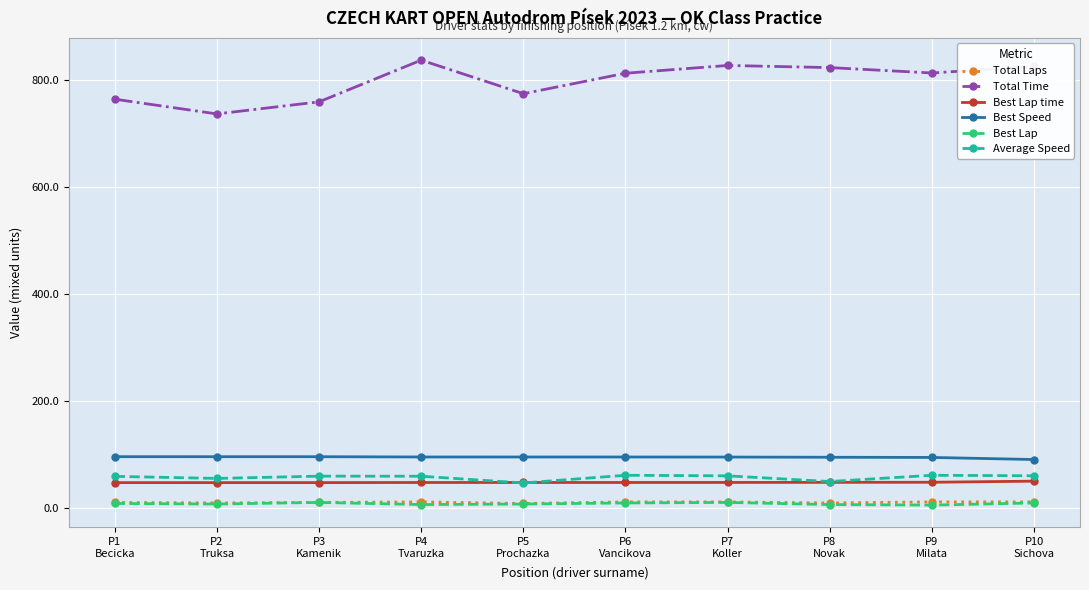

At how many categories does at least one series exceed 119?

10